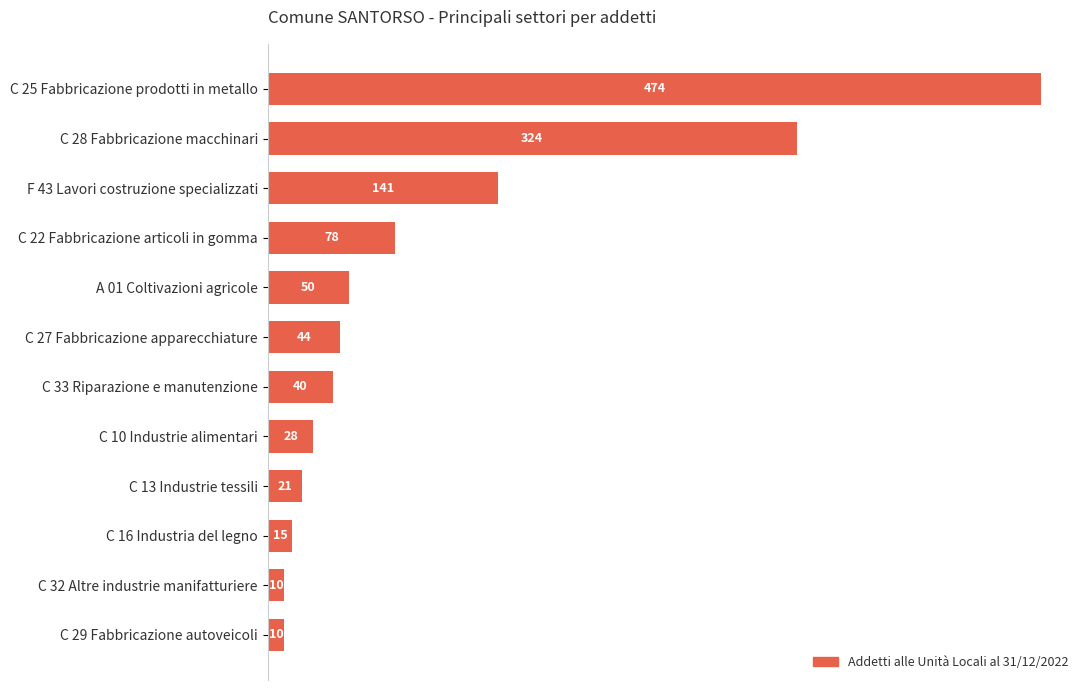

True or false: the data shows 10 at C 32 Altre industrie manifatturiere.

True